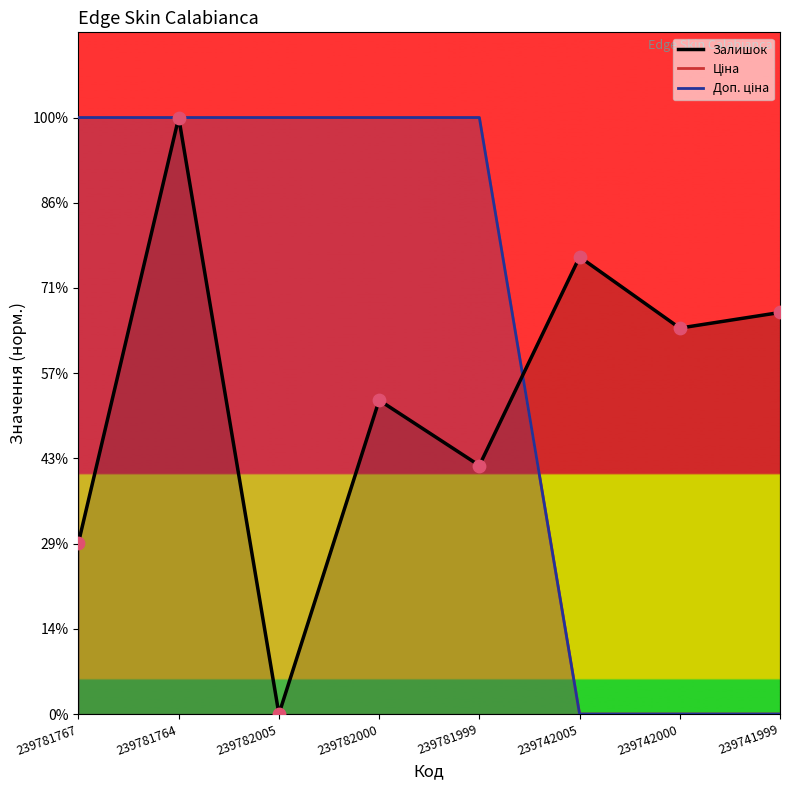

Which series contains the lowest Y value?

Залишок